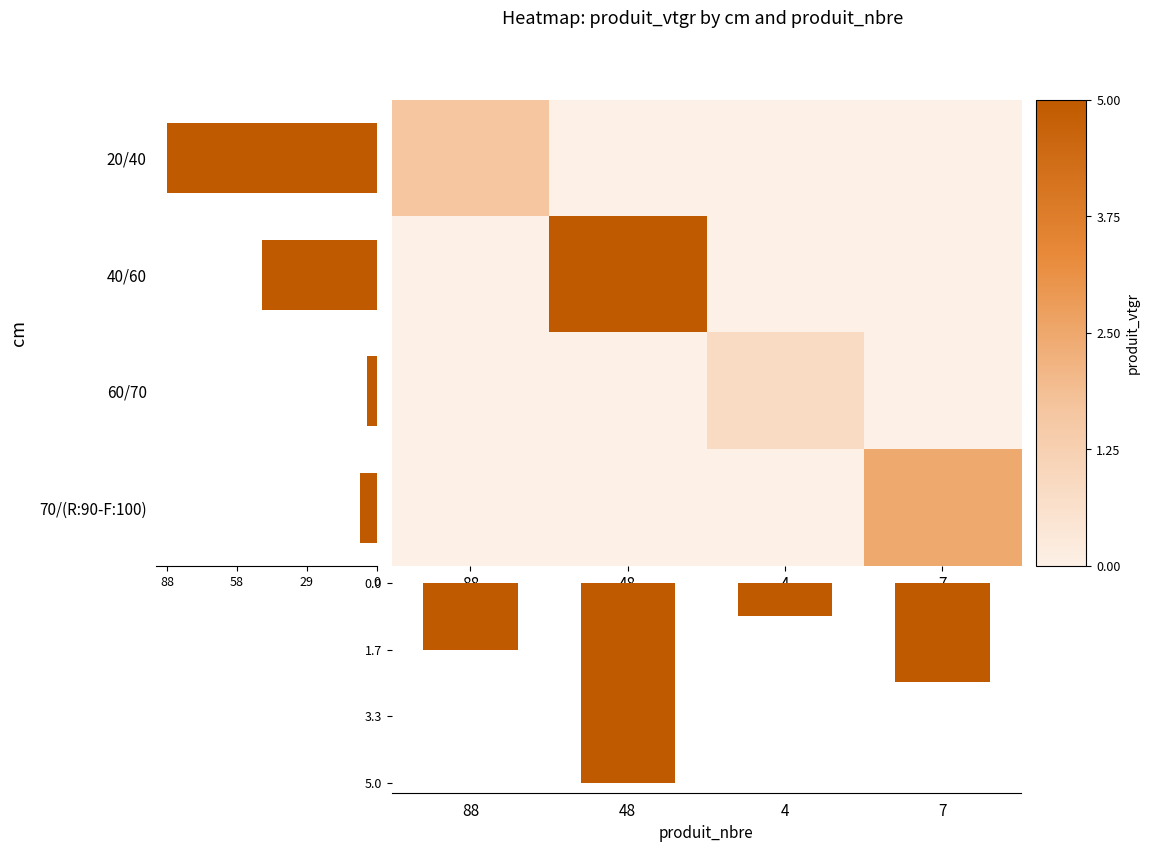

Which has a higher value, 4 or 48?

4